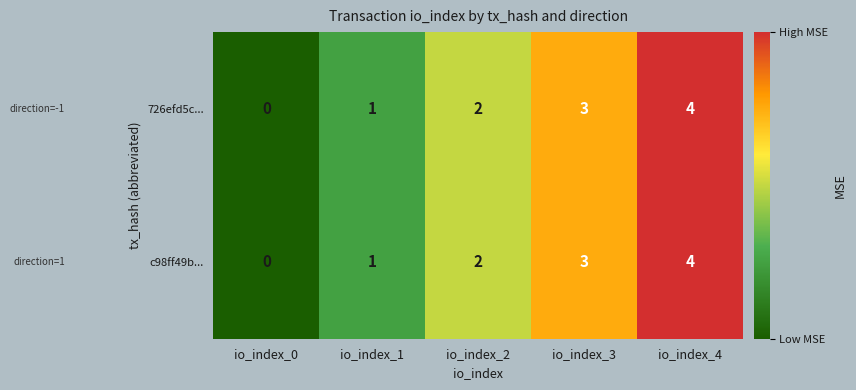

How many categories are shown in the chart?

5